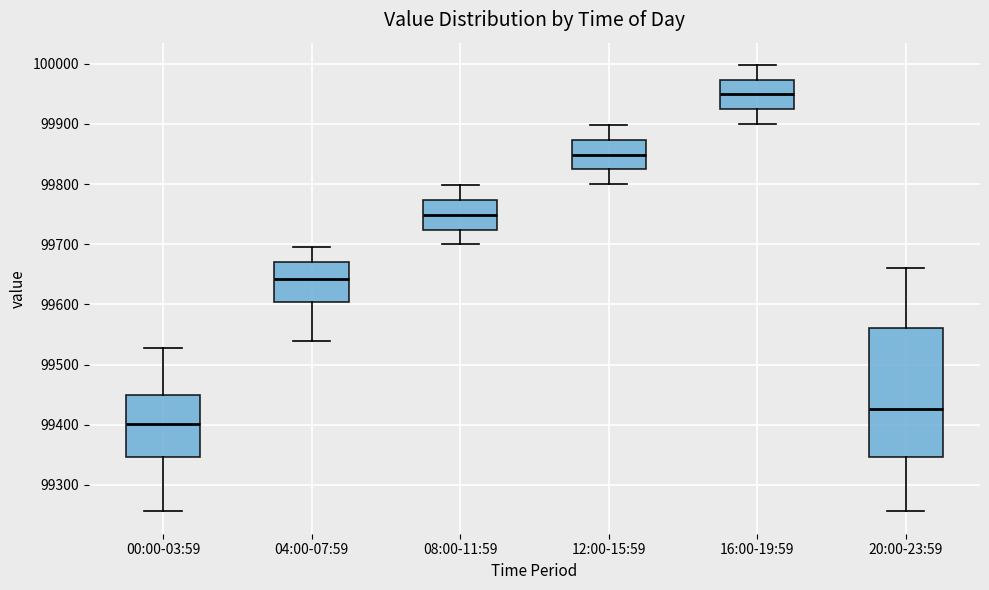

Which box is the tallest, from its lower edge to its upper edge?

20:00-23:59